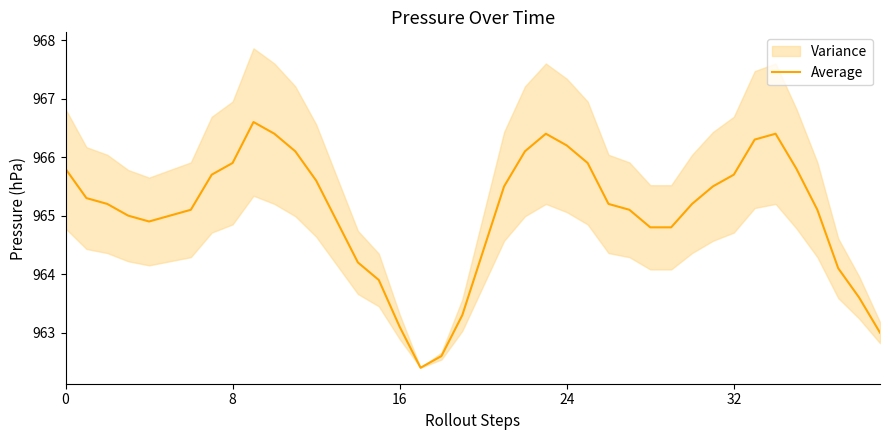

What is the average value?

965.1